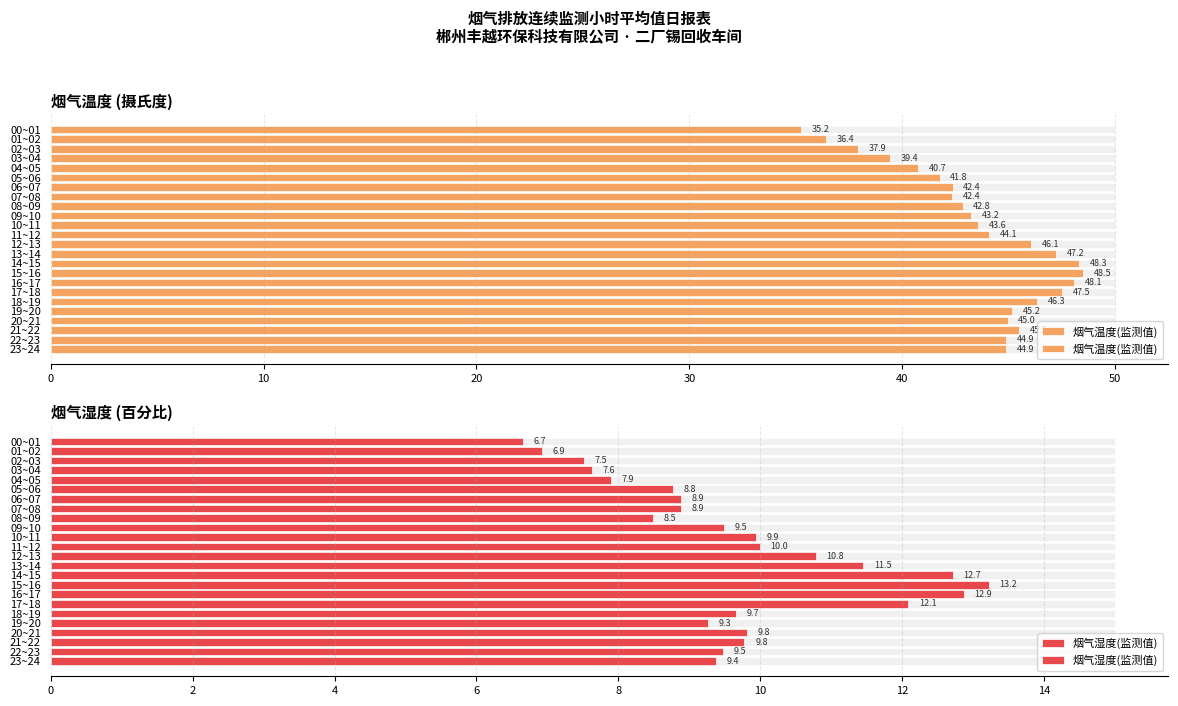

What is the value of the 烟气湿度(监测值) bar at the 2nd from the left?

6.9